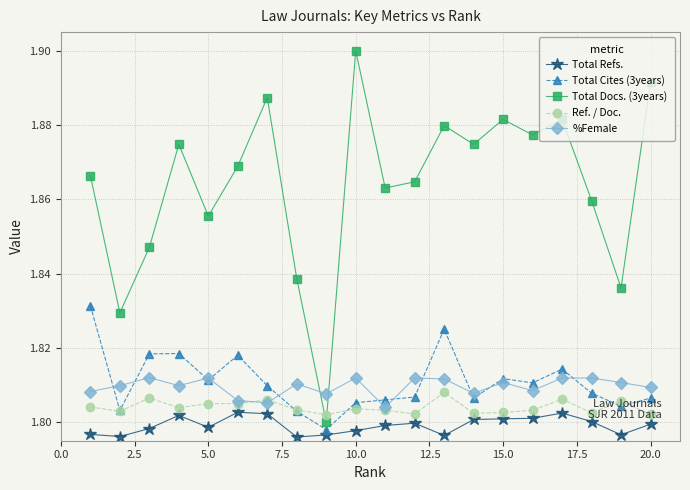

What is the average value of the Total Docs. (3years) series?

1.9